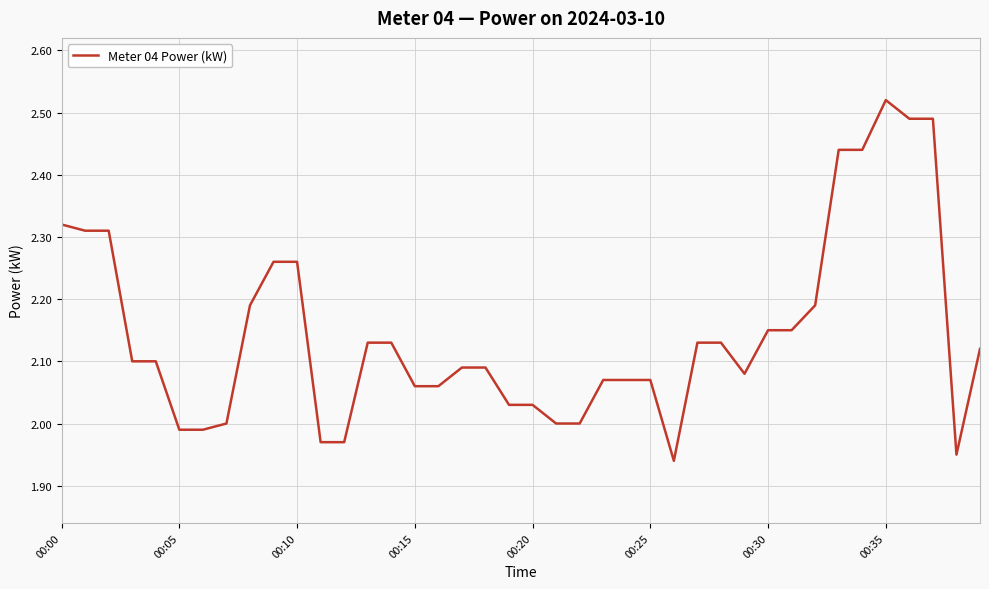

Is this an area chart (filled region under the line)?

No